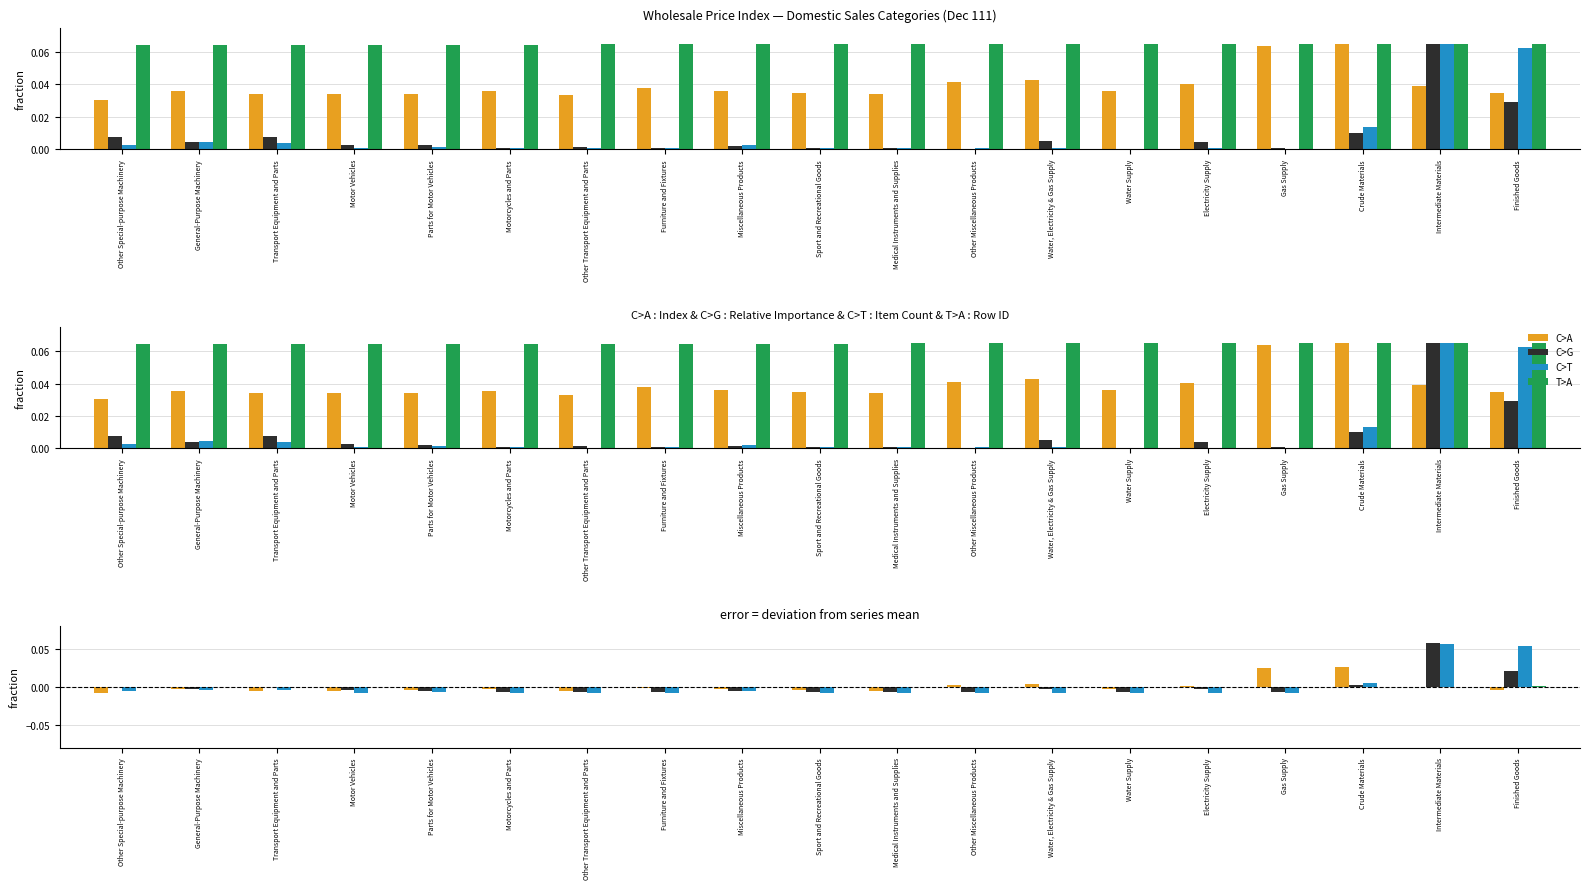

What are all the series names shown in the legend?

C>A, C>G, C>T, T>A